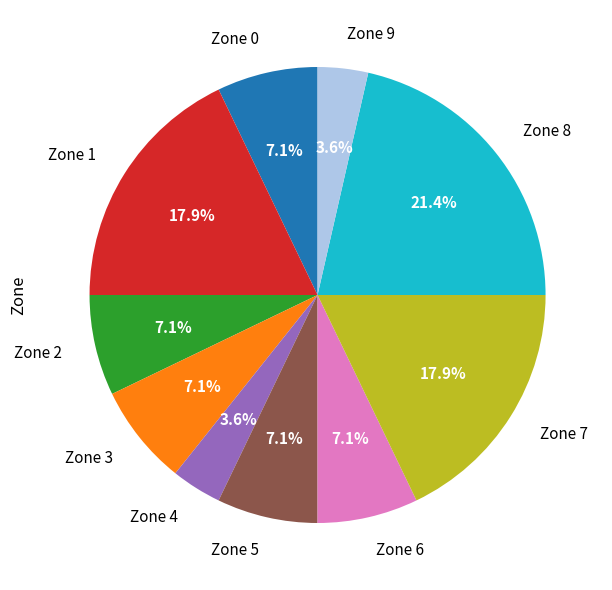

To the nearest percent, what is the difference between the largest and smallest slice percentages?

18%